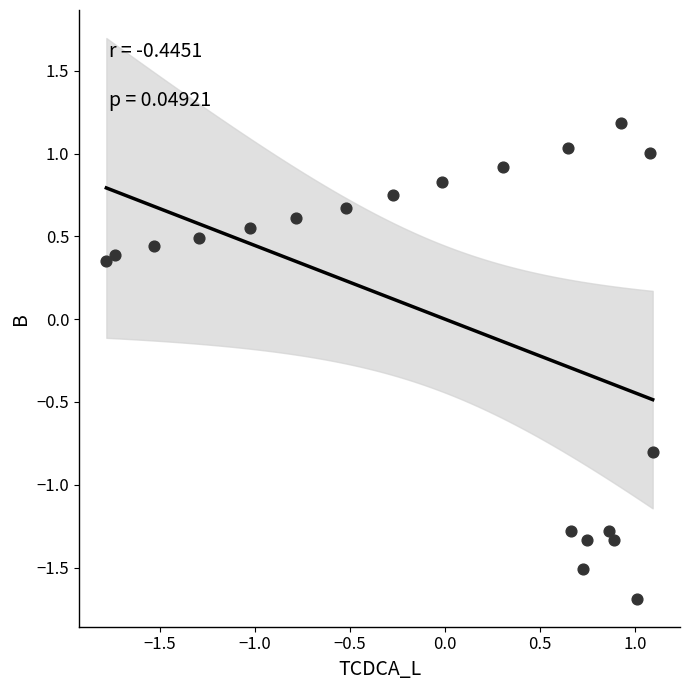

What is the range of Y values (max minus min)?

2.9